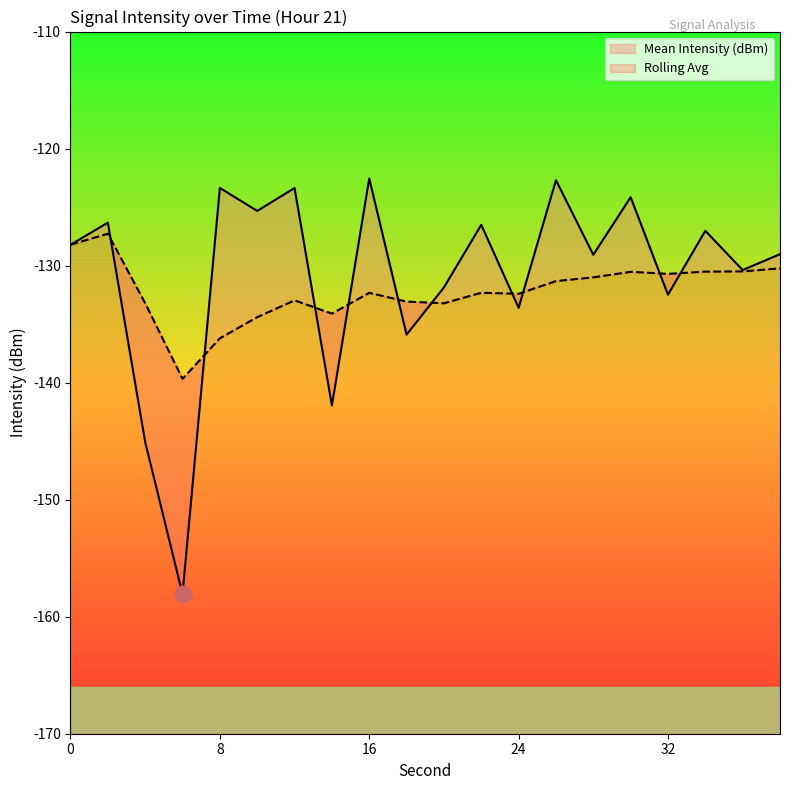

True or false: Rolling Avg and Mean Intensity (dBm) cross at least once.

True